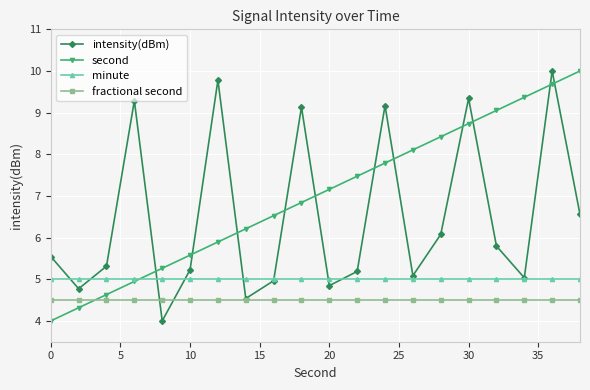

What is the sum of all minute values?

100.0